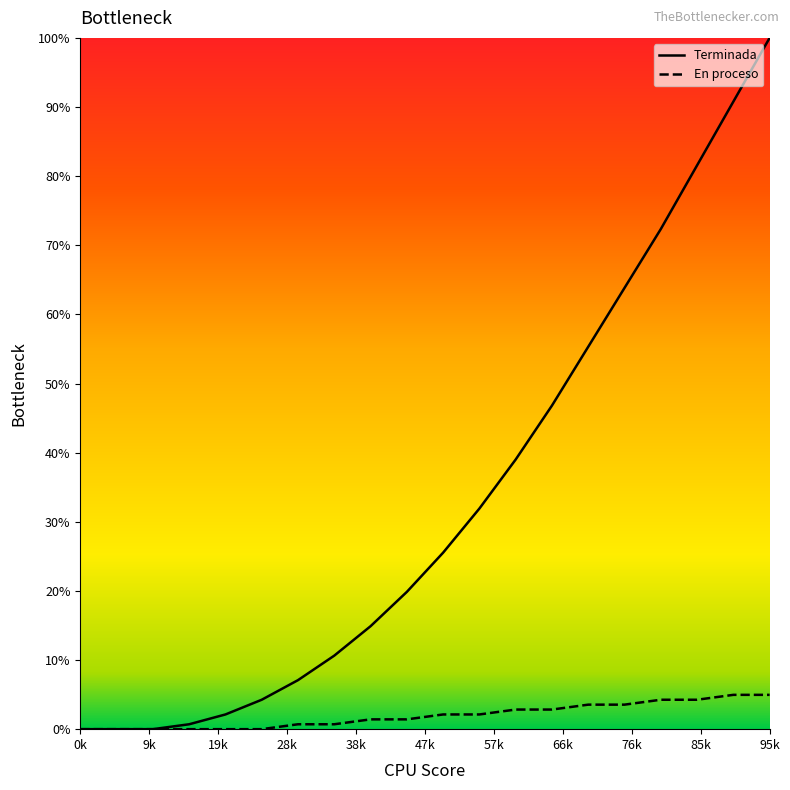

How many lines are shown in the chart?

2